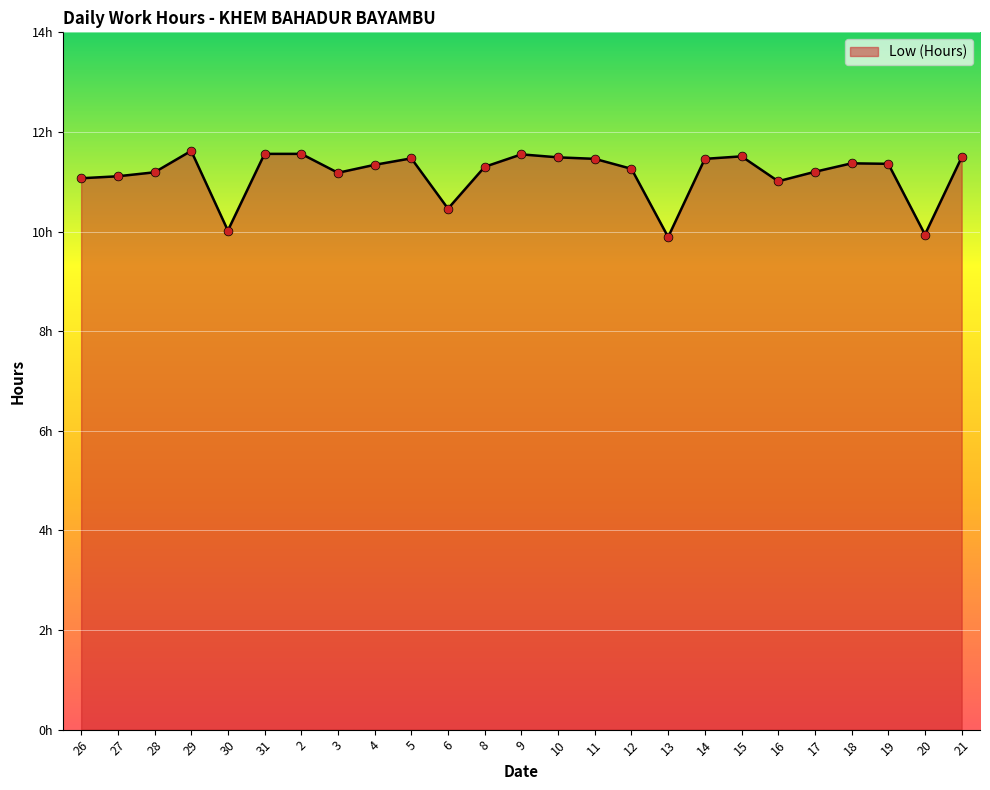

Between 8 and 16, which is larger?

8